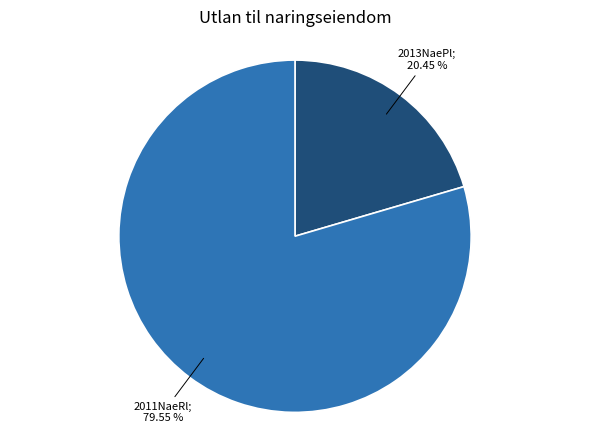

Does any single category account for the majority?

Yes